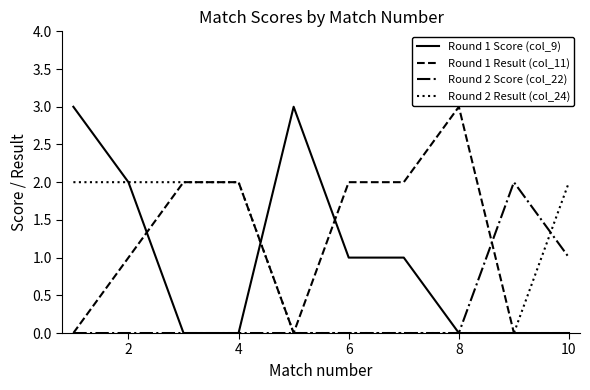

Which series has the largest total across all categories?

Round 1 Result (col_11)